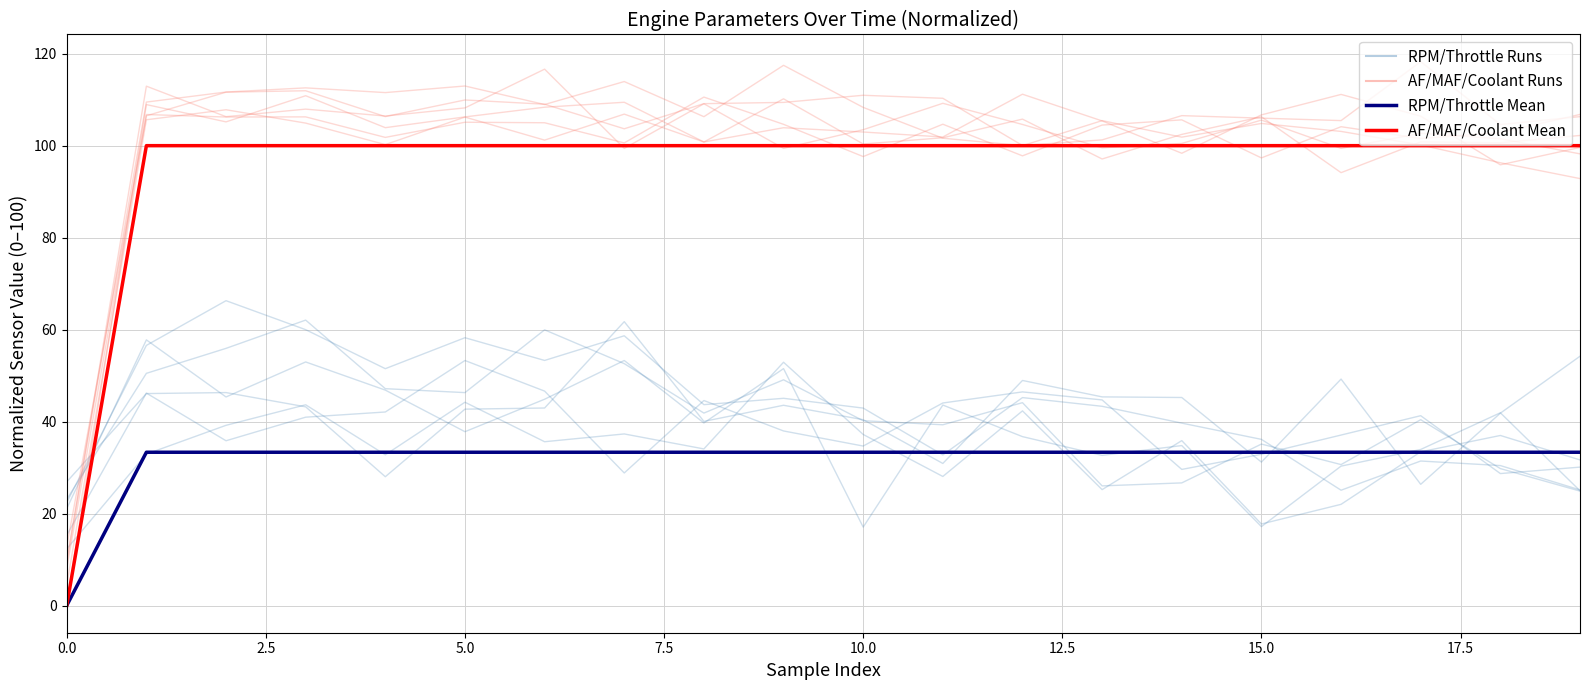

Reading left to right, list all the values displayed in this chart.

Group1 Runs: 23.1	50.5	55.9	62.1	47.2	46.3	60.0	52.6	41.8	49.1	40.2	39.3	44.1	26.0	26.7	35.1	30.7	40.4	29.8	24.9
Group1 Mean: 0.0	33.3	33.3	33.3	33.3	33.3	33.3	33.3	33.3	33.3	33.3	33.3	33.3	33.3	33.3	33.3	33.3	33.3	33.3	33.3
Group2 Runs: 4.4	105.6	107.8	104.9	100.2	106.2	101.2	106.9	100.8	110.2	100.4	101.7	105.8	97.1	102.5	106.3	94.1	100.8	100.6	102.2
Group2 Mean: 0.0	100.0	100.0	100.0	100.0	100.0	100.0	100.0	100.0	100.0	100.0	100.0	100.0	100.0	100.0	100.0	100.0	100.0	100.0	100.0